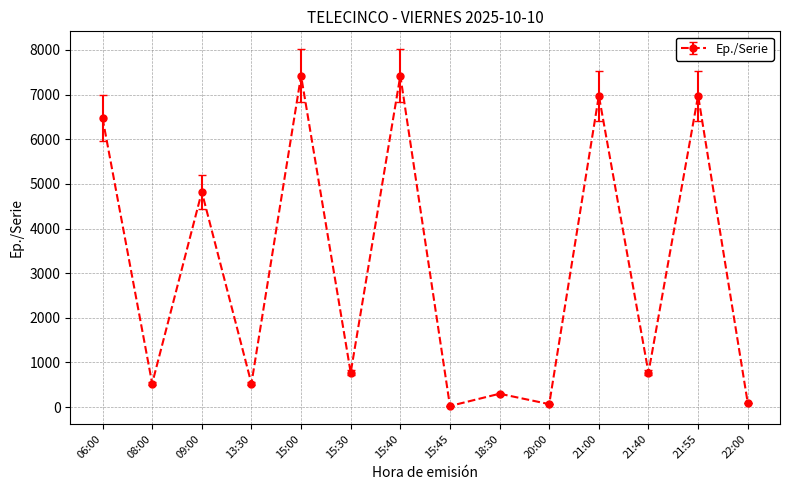

Where is the data nearest to the value 3723?

09:00